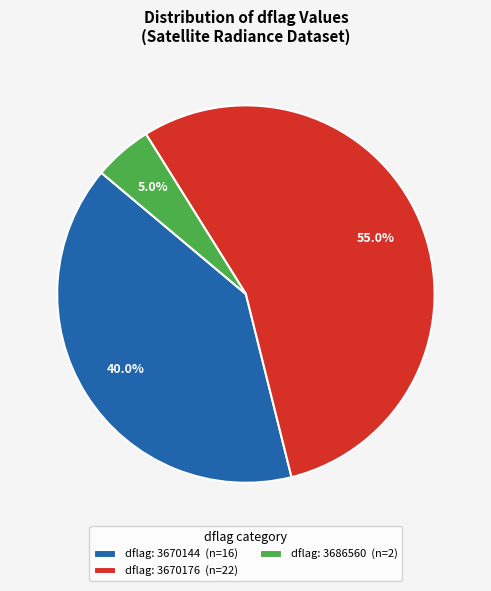

How many segments does this pie chart have?

3